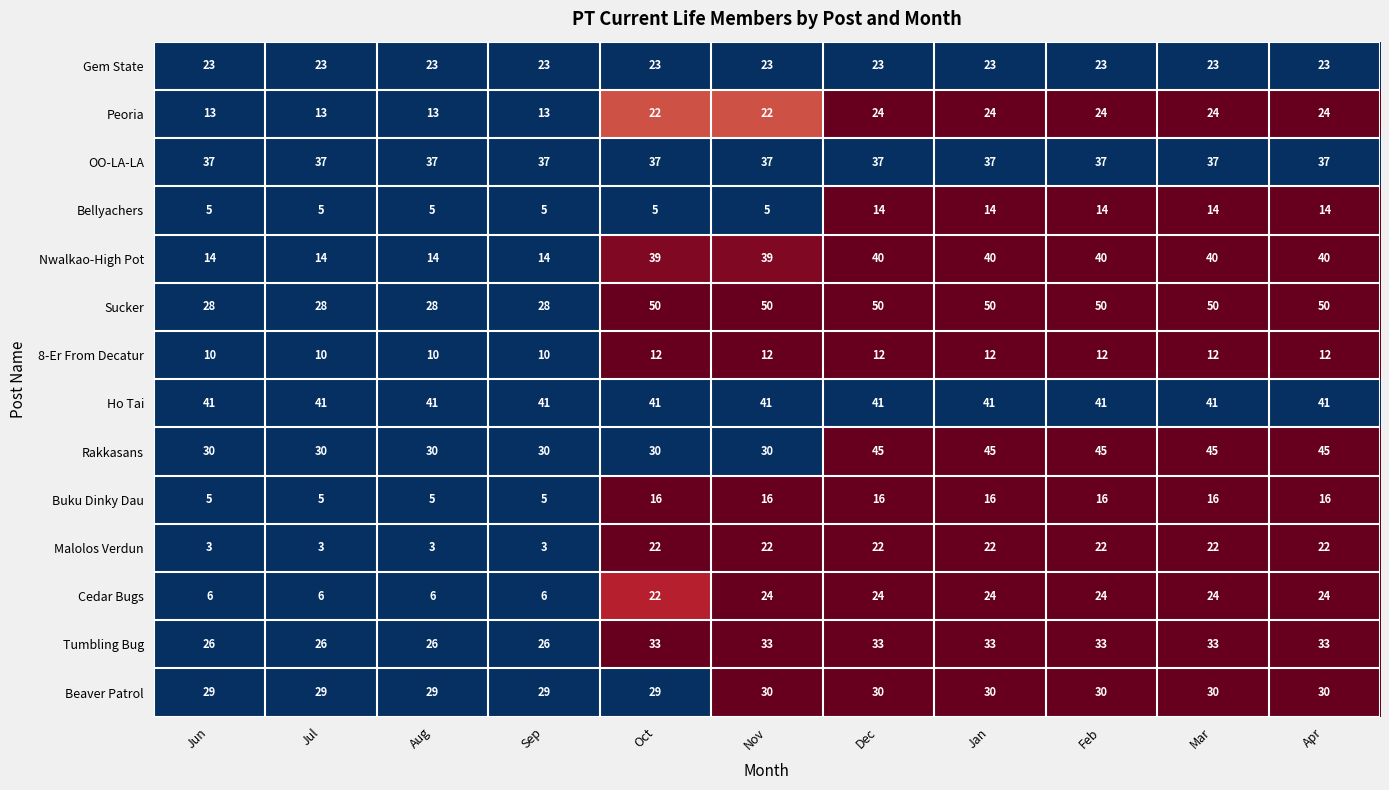

Which series has the largest total across all categories?

Sucker